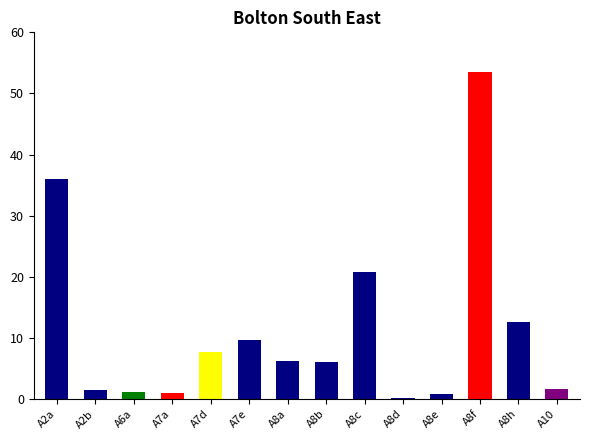

Which has a higher value, A8b or A8f?

A8f